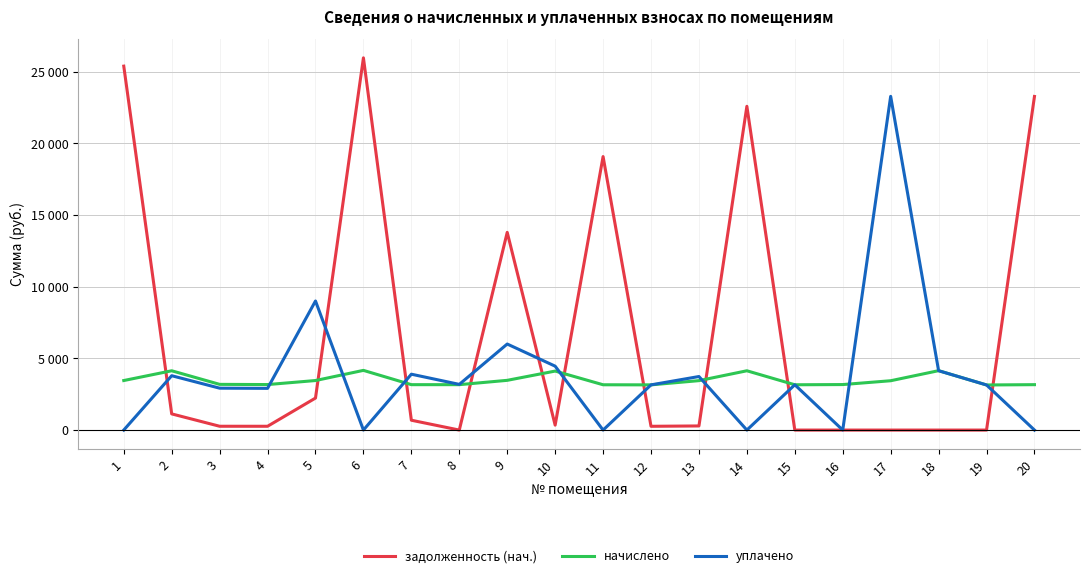

Does the chart have visible grid lines?

Yes